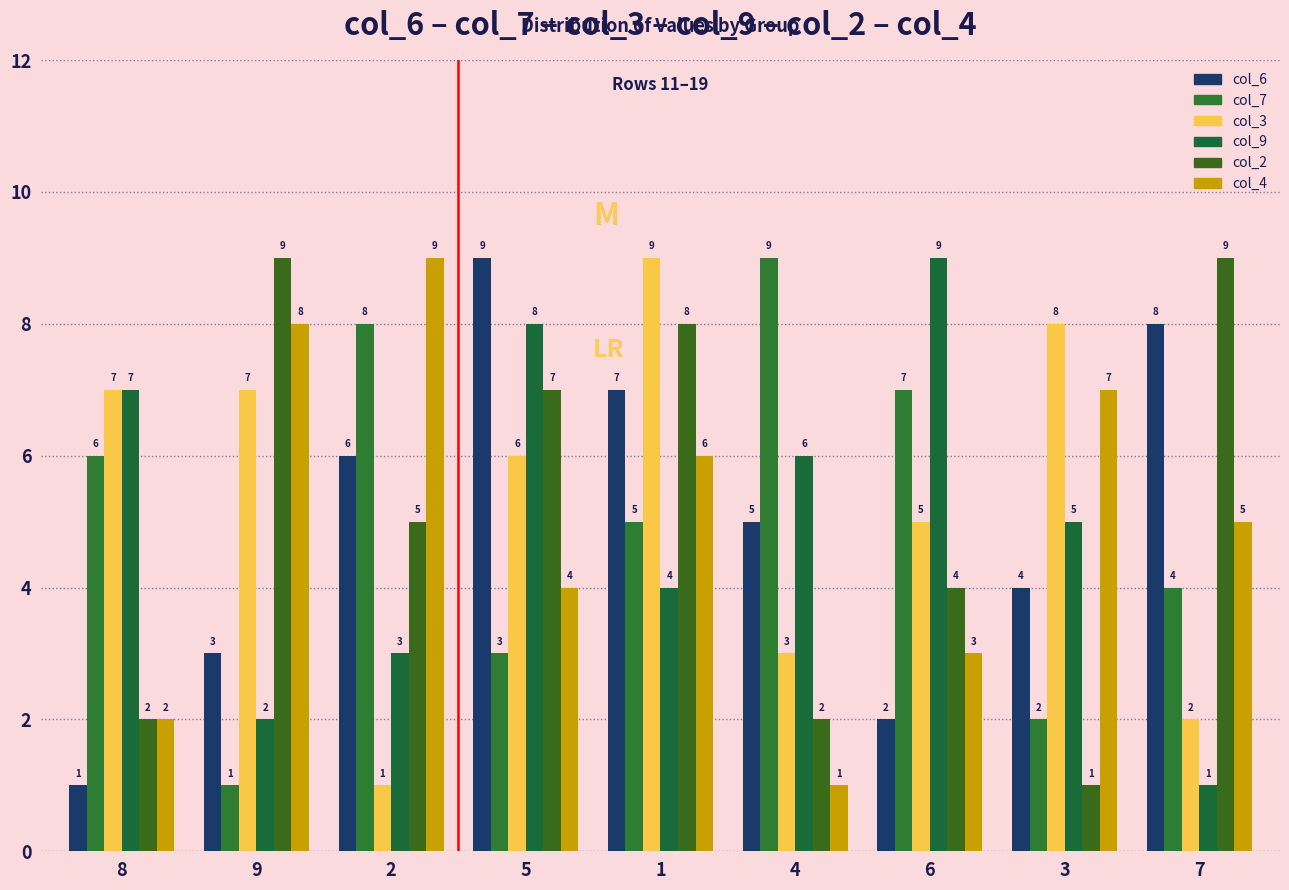

What is the highest value of the col_9 series?

9